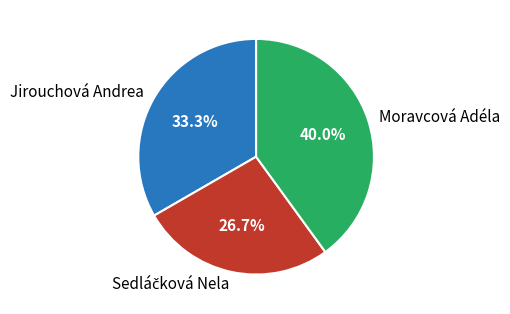

Does any single category account for the majority?

No